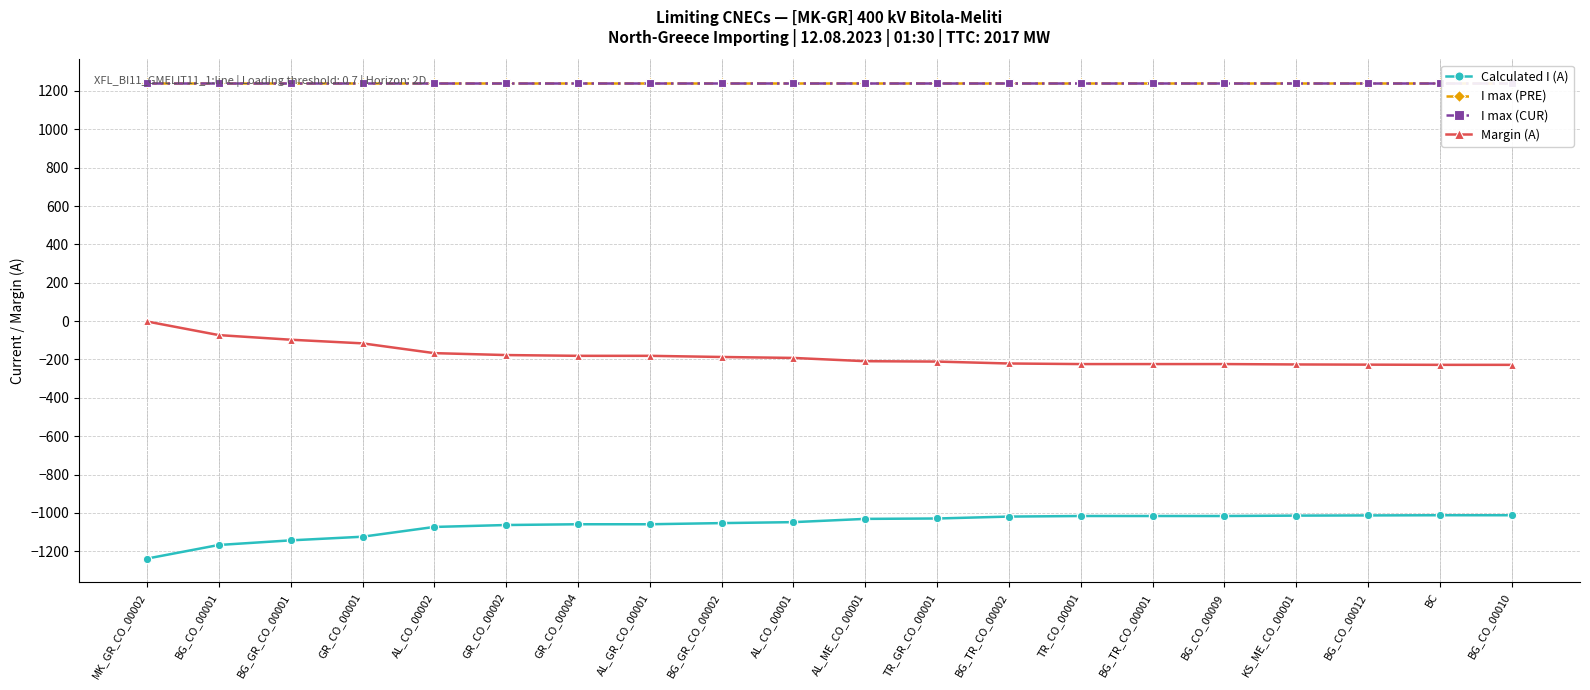

Which series has the largest range (max minus min)?

Calculated I (A)